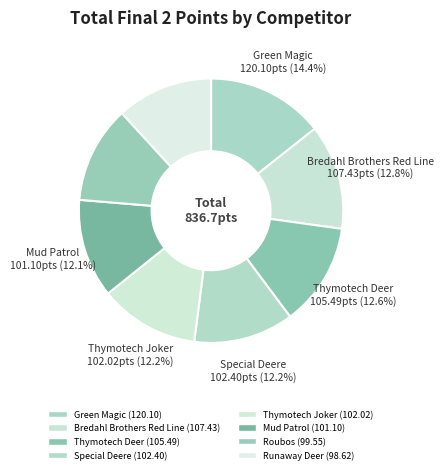

Rank the categories by value from lowest to highest.

Runaway Deer (NL), Roubos (DK), Mud Patrol (NL), Thymotech Joker (DK), Special Deere (DK), Thymotech Deer (DK), Bredahl Brothers Red Line (DK), Green Magic (DK)